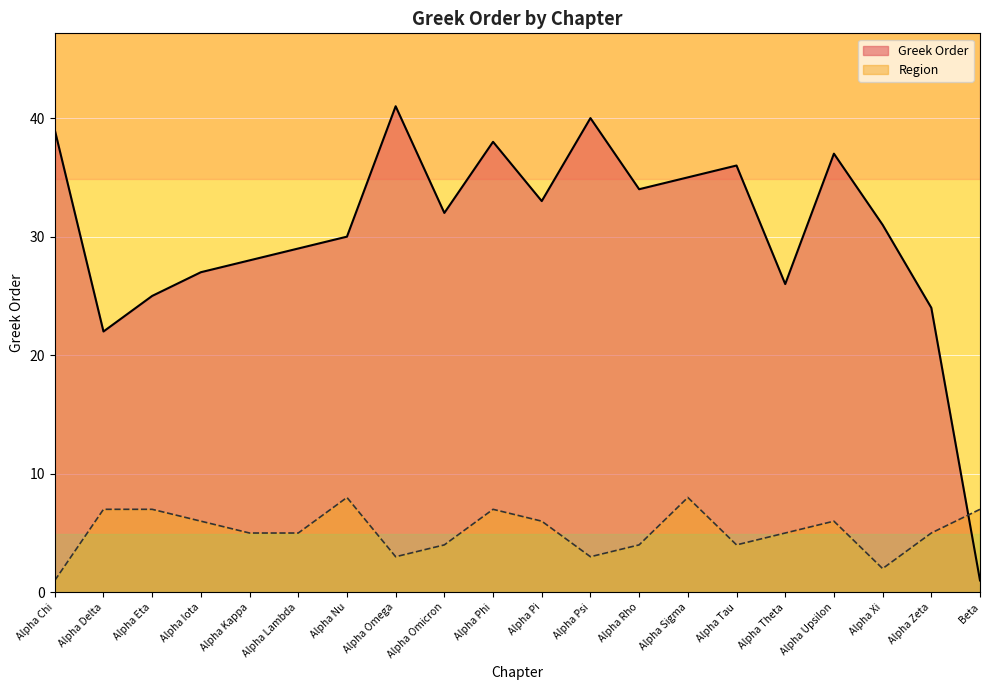

List the labels in order of value, smallest first.

Beta, Alpha Delta, Alpha Zeta, Alpha Eta, Alpha Theta, Alpha Iota, Alpha Kappa, Alpha Lambda, Alpha Nu, Alpha Xi, Alpha Omicron, Alpha Pi, Alpha Rho, Alpha Sigma, Alpha Tau, Alpha Upsilon, Alpha Phi, Alpha Chi, Alpha Psi, Alpha Omega